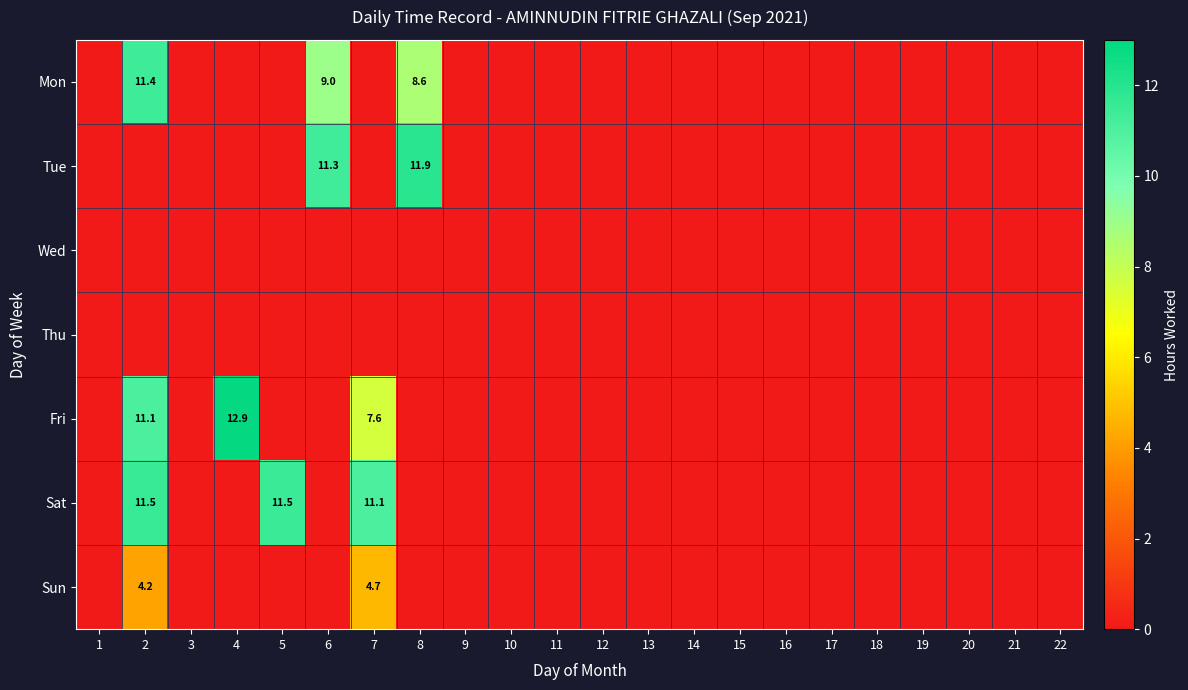

What is the total value across all series at 5?

11.5